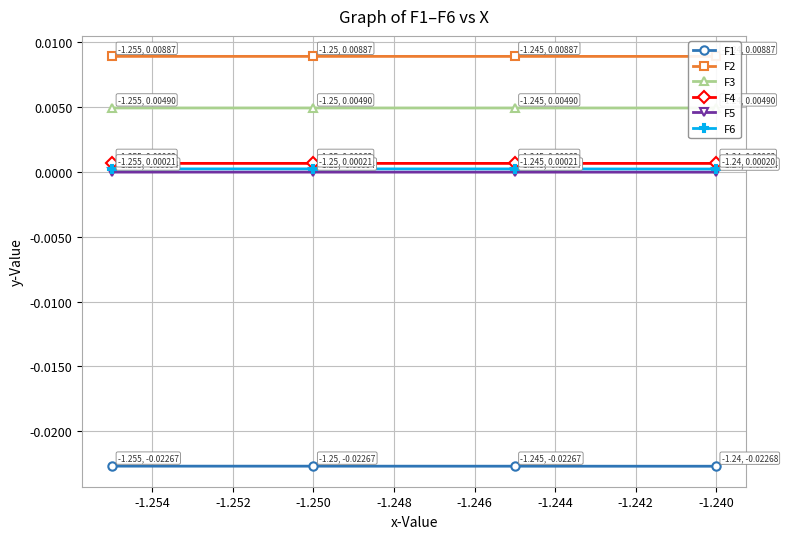

True or false: F5 and F6 cross at least once.

False